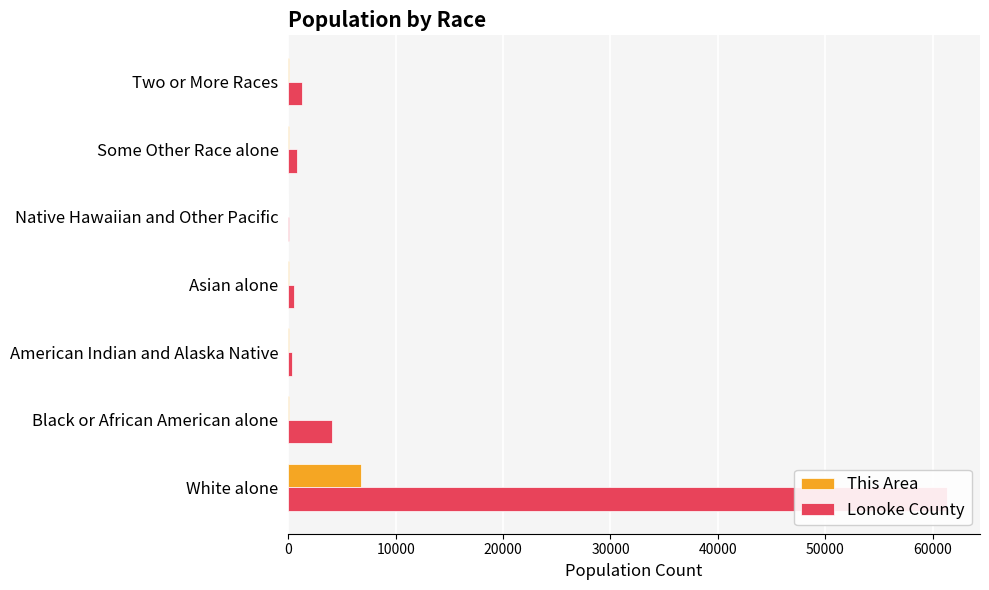

How many bars are there in each group?

2